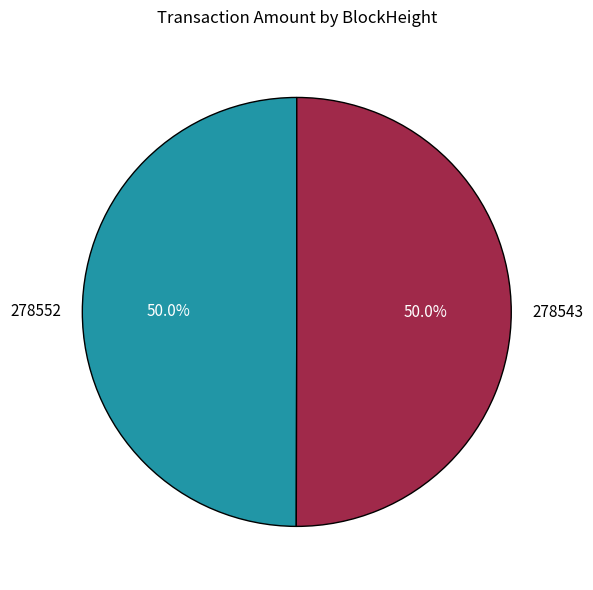

What is the ratio of the value at 278552 to the value at 278543?

1.0